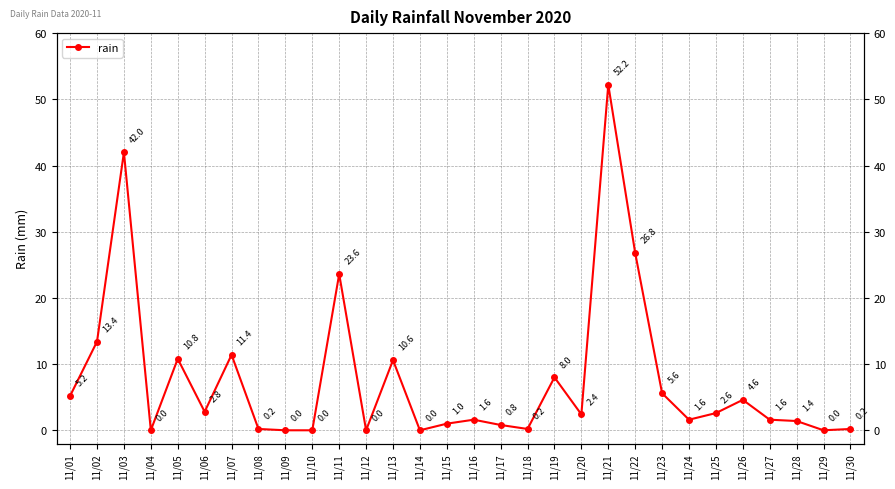

Where is the data nearest to the value 26?

11/22